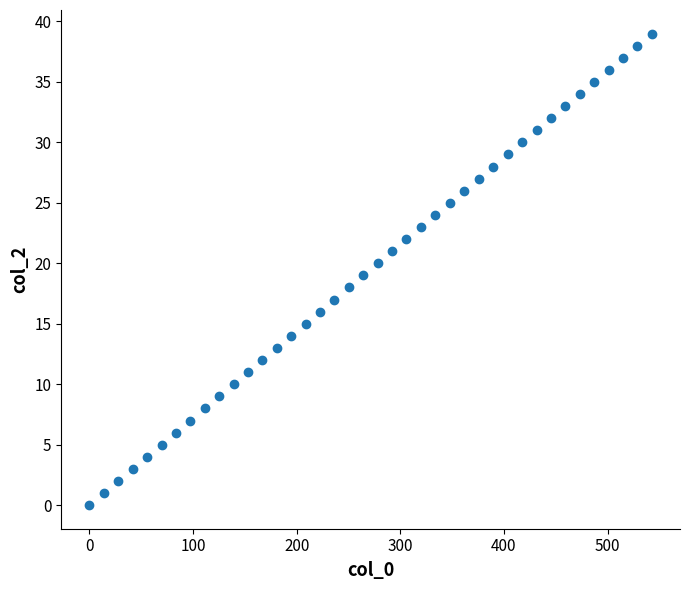

What is the range of Y values (max minus min)?

39